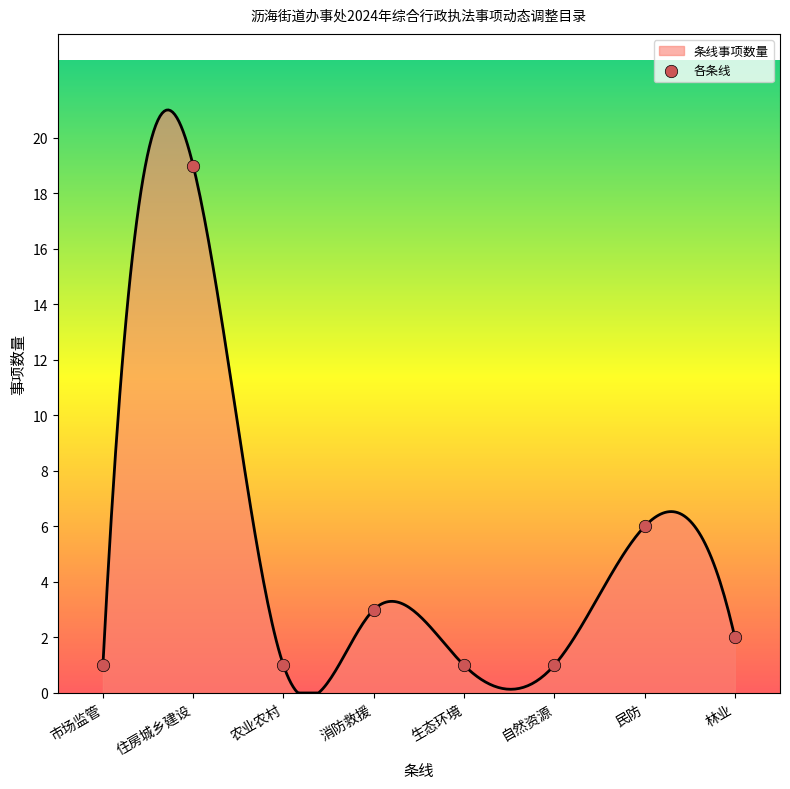

Which has a higher value, 民防 or 住房城乡建设?

住房城乡建设